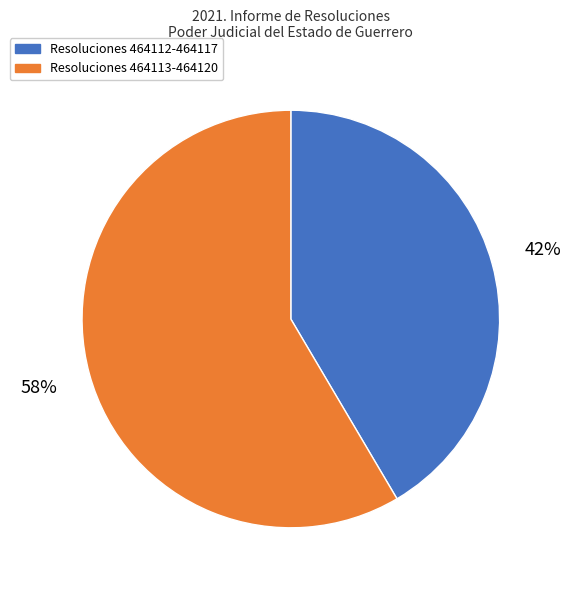

Between Resoluciones 464112-464117 and Resoluciones 464113-464120, which is larger?

Resoluciones 464113-464120